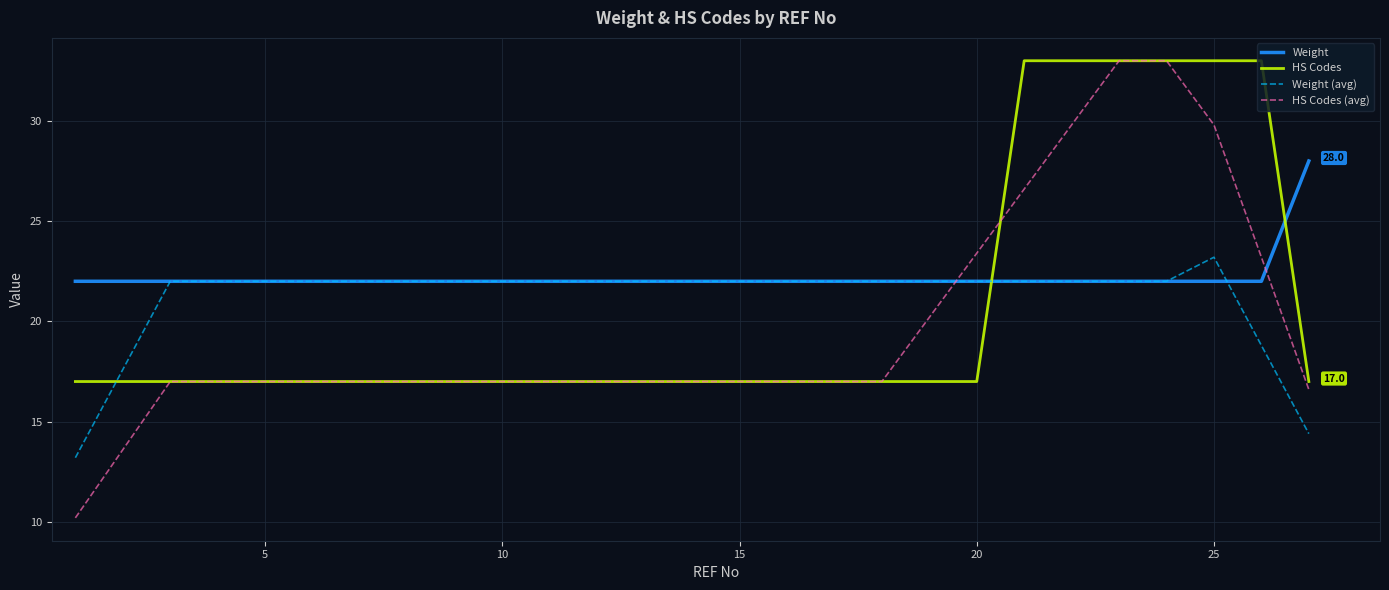

How many lines are shown in the chart?

4